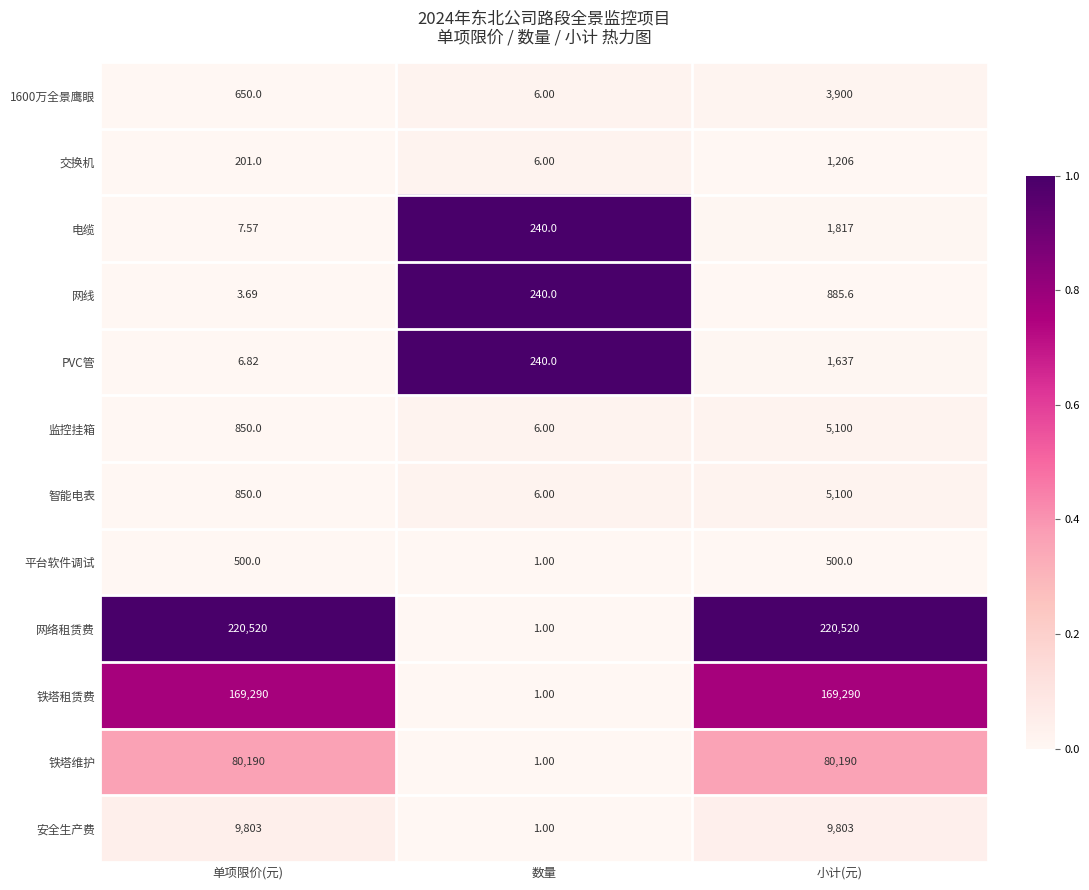

Rank the categories by 电缆 value from lowest to highest.

单项限价(元), 数量, 小计(元)